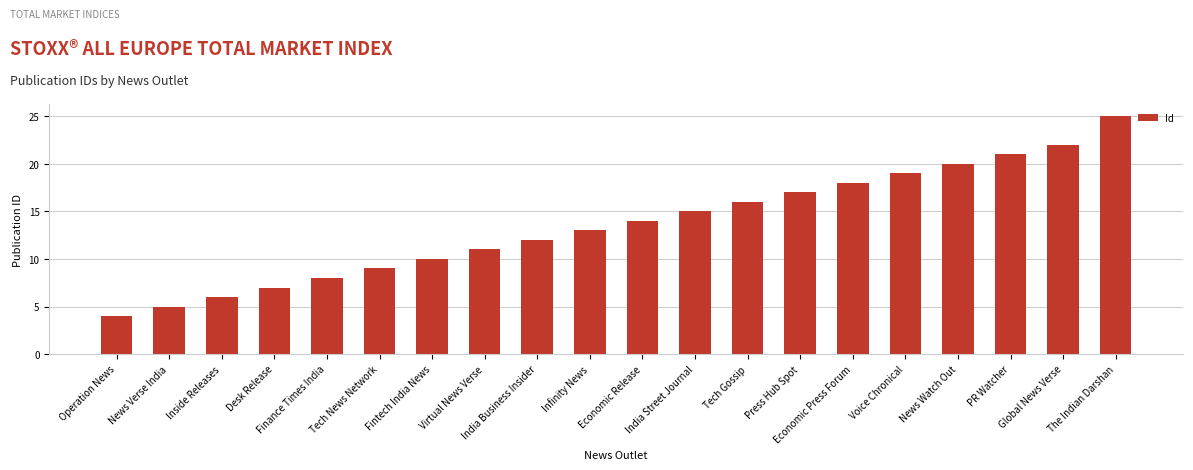

Which label corresponds to the largest value in the chart?

The Indian Darshan